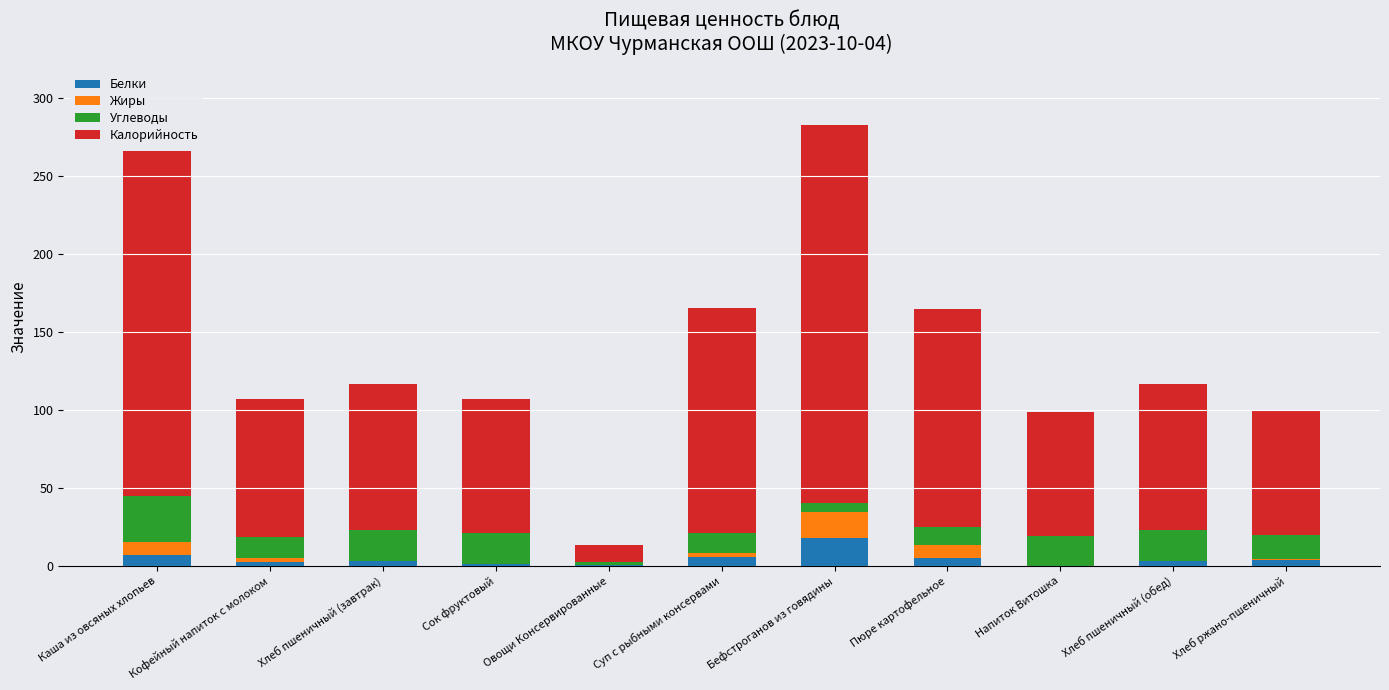

What is the highest value of the Белки series?

18.2